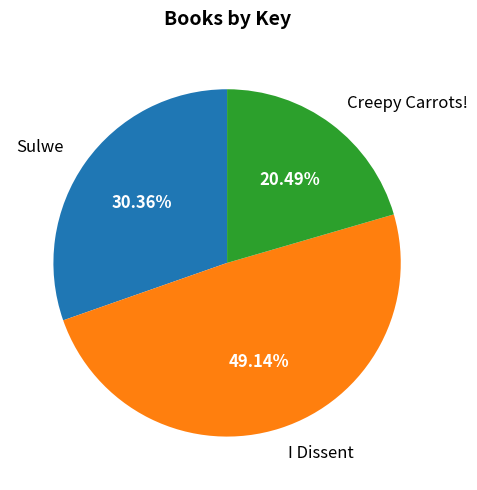

Approximately how many times larger is the value at Sulwe compared to Creepy Carrots!?

1.5